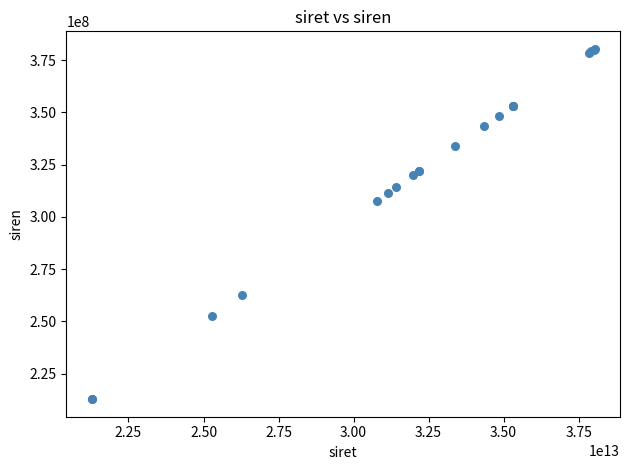

What Y value in the scatter plot is closest to 296549330?

307704403